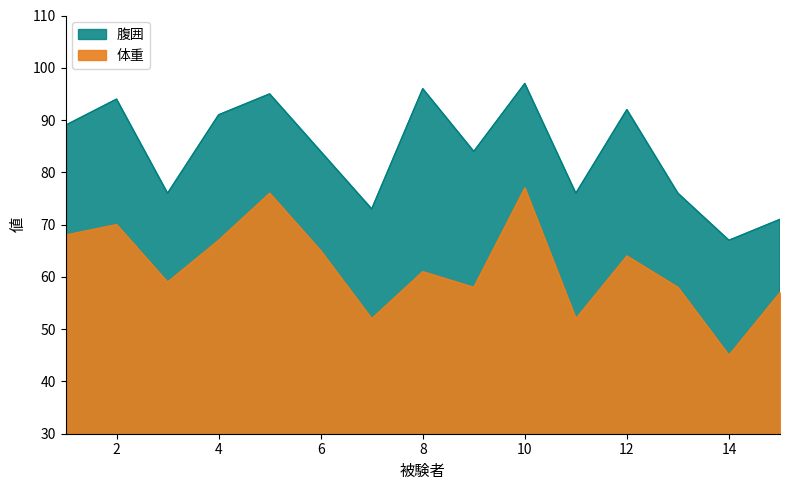

What is the total value across all series at 12?

156